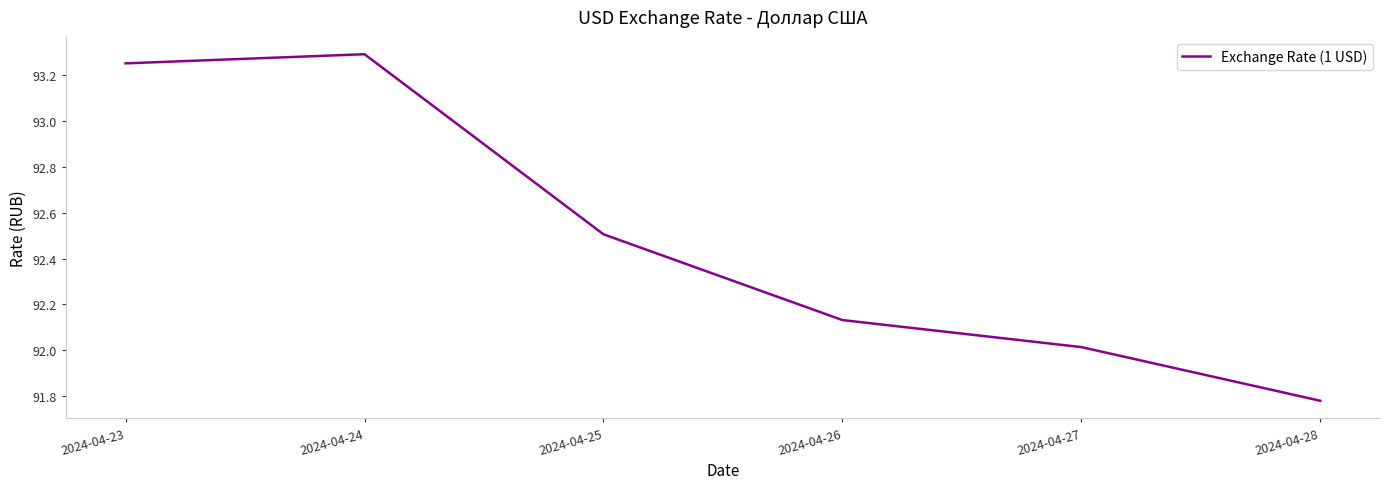

Count the number of data series in this chart.

1